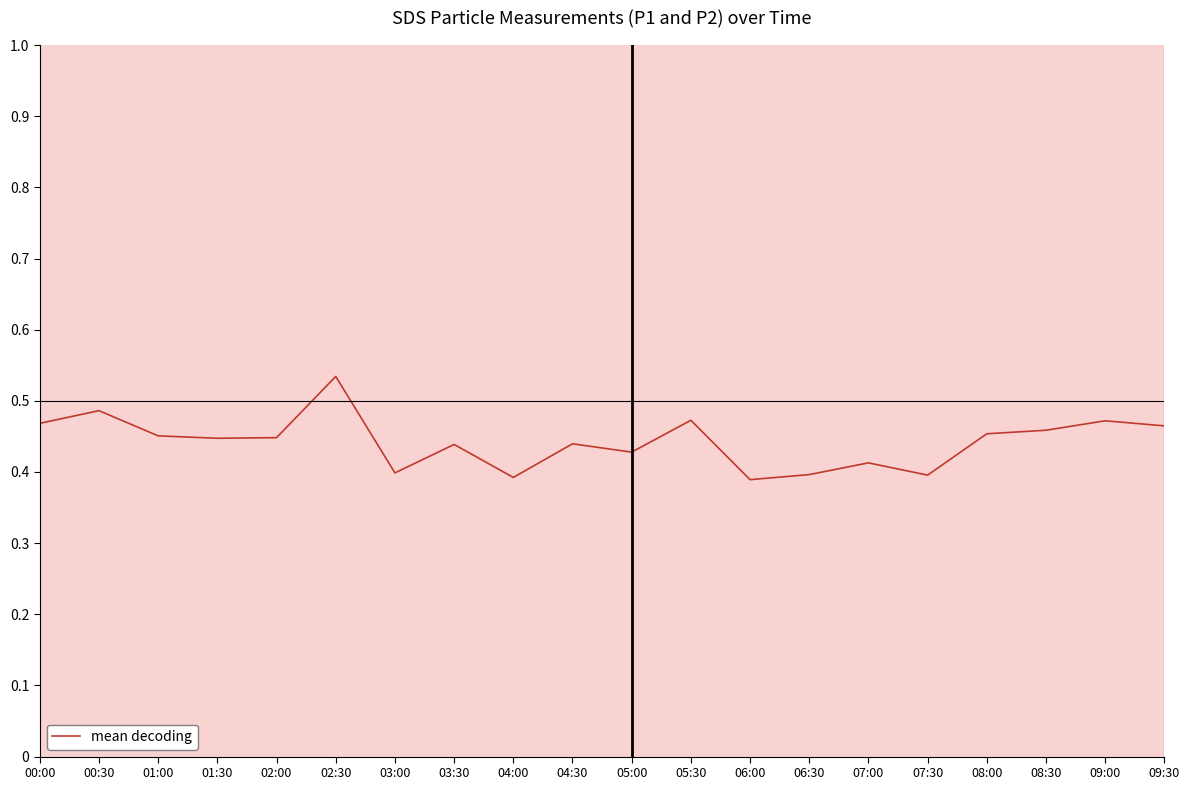

Reading right to left, list all the values displayed in this chart.

0.5	0.5	0.5	0.5	0.4	0.4	0.4	0.4	0.5	0.4	0.4	0.4	0.4	0.4	0.5	0.4	0.4	0.5	0.5	0.5